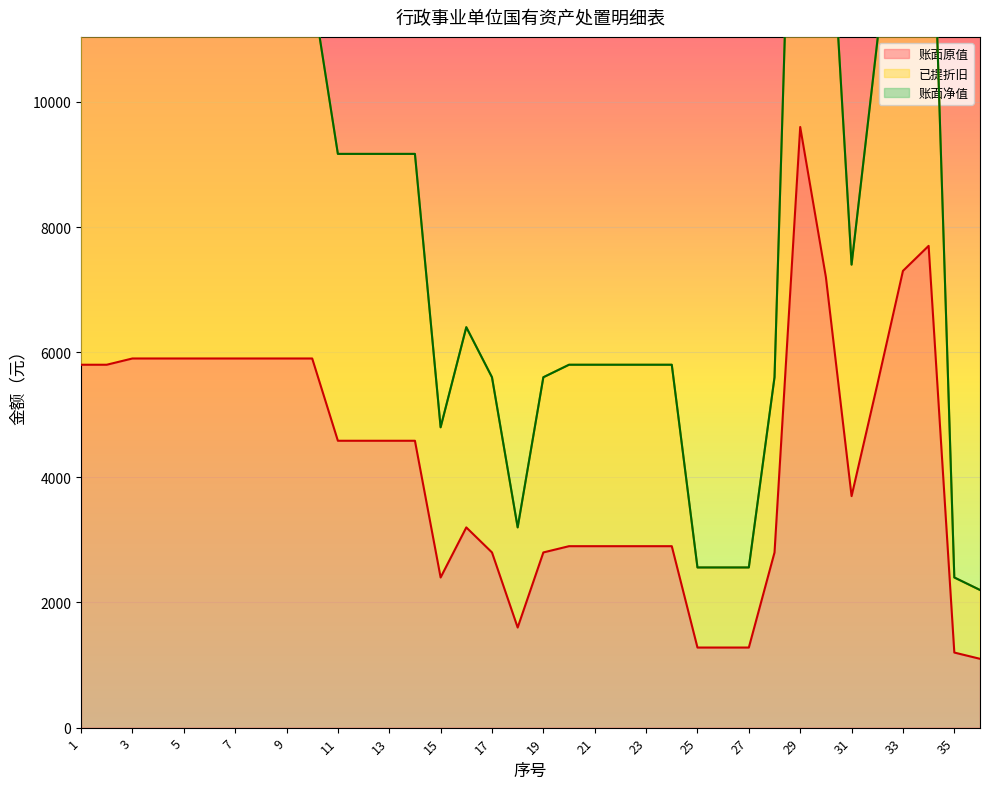

What is the value of the 账面原值 point at the 33rd from the left?

7300.0